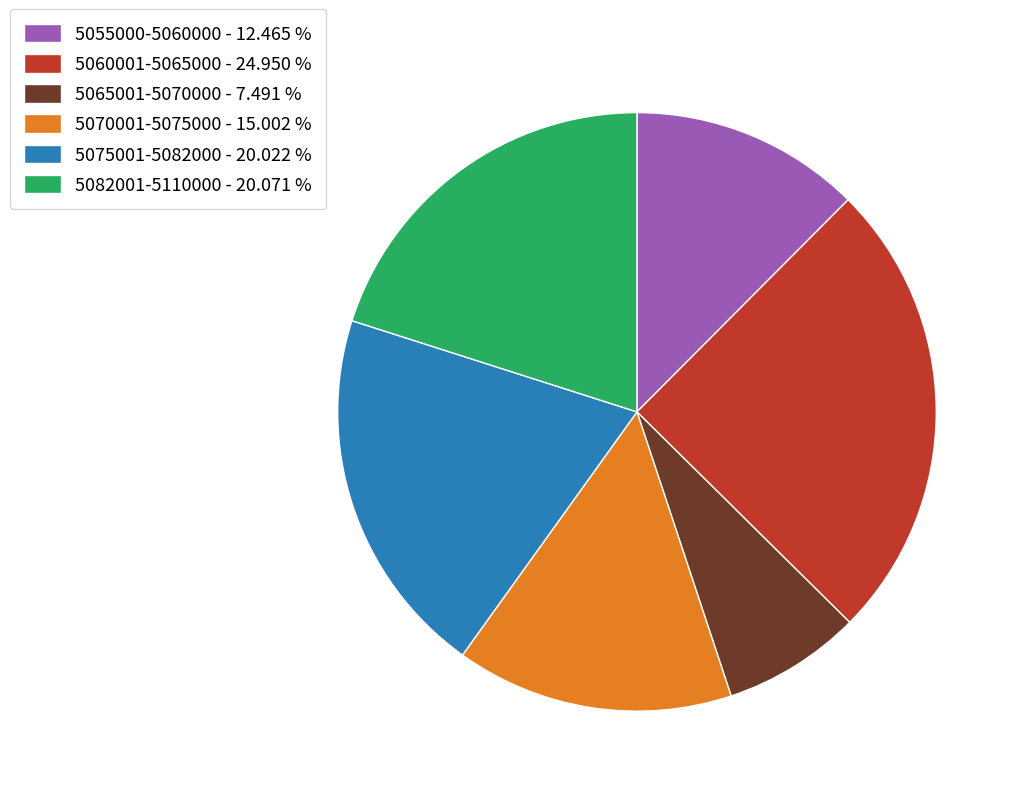

What is the ratio of the value at 5082001-5110000 - 20.071 % to the value at 5065001-5070000 - 7.491 %?

2.7